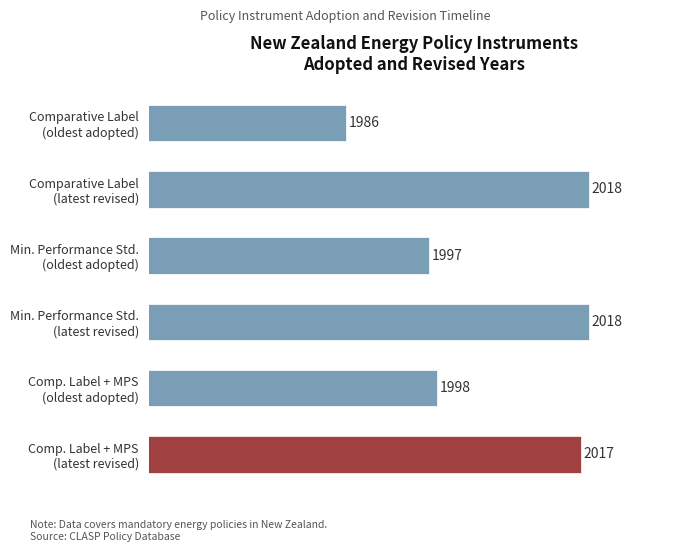

What is the difference between the maximum and minimum values?

32